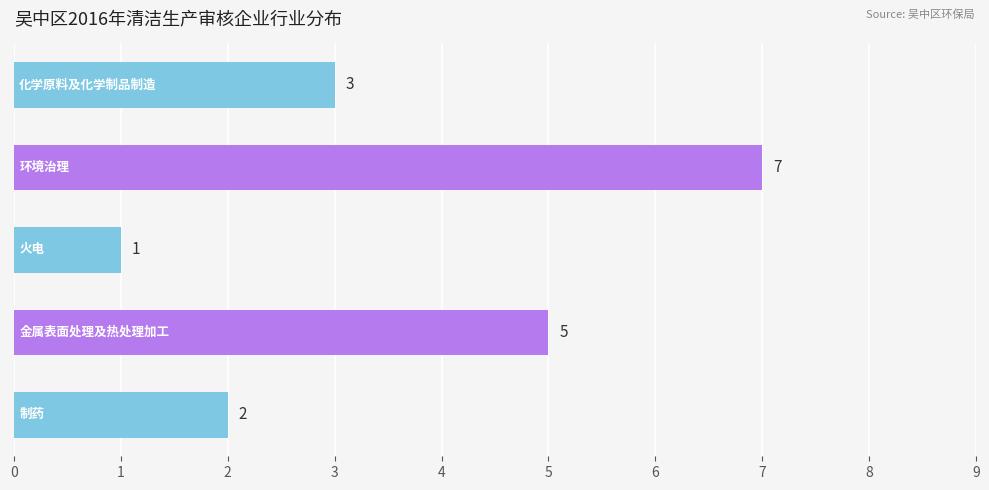

What is the greatest value displayed?

7